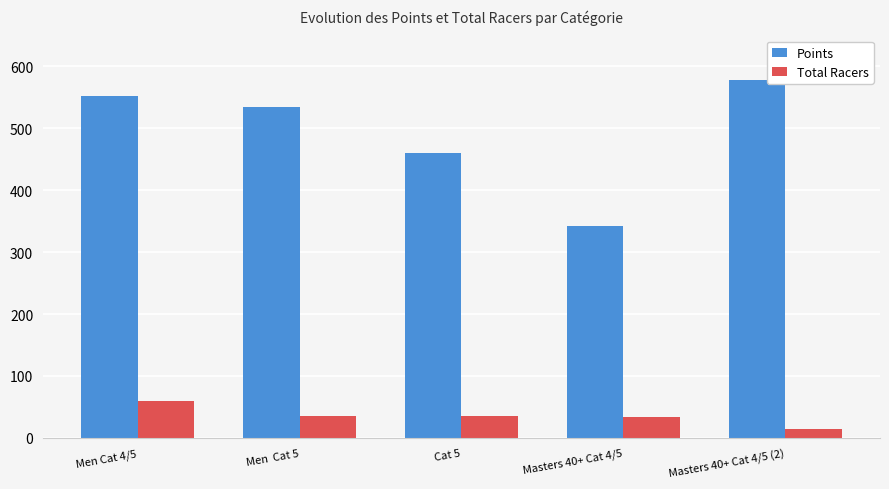

What is the maximum value for Total Racers?

60.0